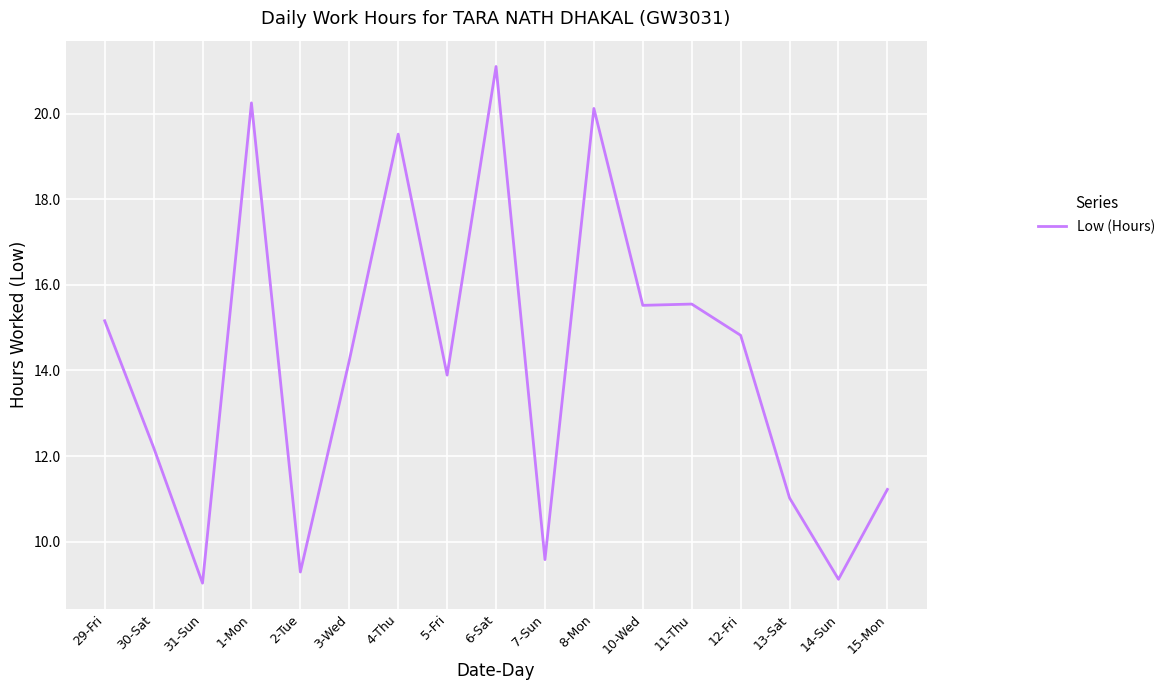

Does the chart display data point markers on the line(s)?

No